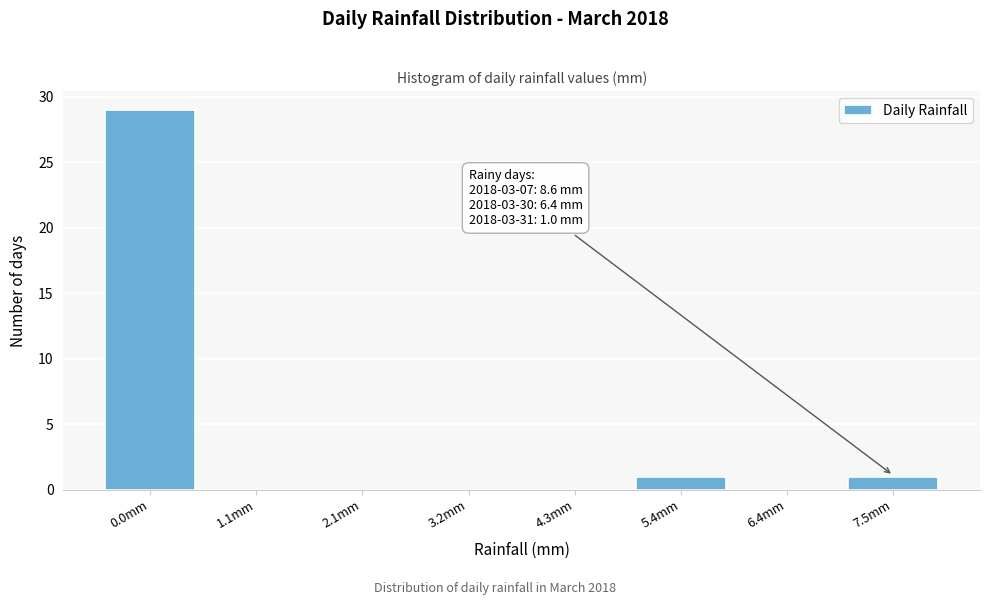

Reading left to right, transcribe all the data shown in this chart.

0.0mm=29	1.1mm=0	2.1mm=0	3.2mm=0	4.3mm=0	5.4mm=1	6.4mm=0	7.5mm=1